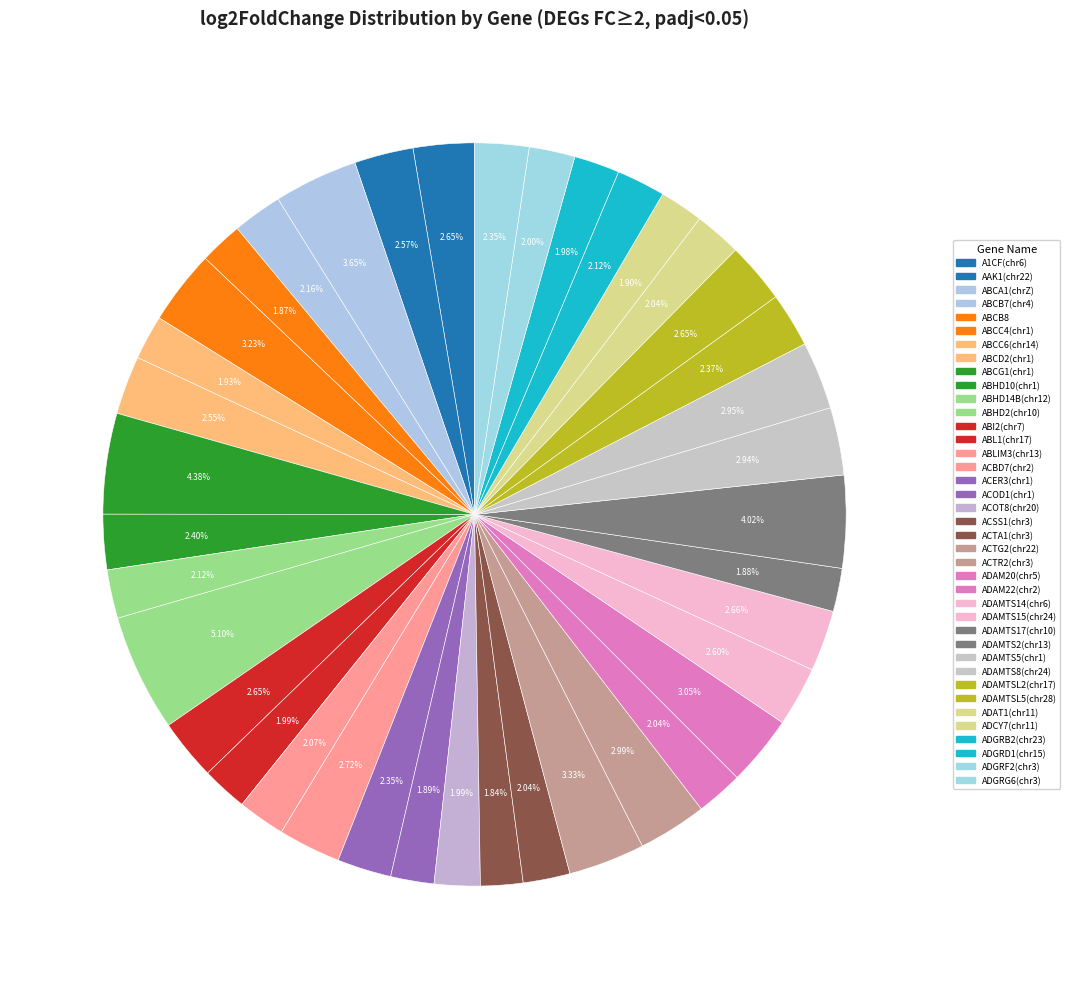

Is there any slice that represents more than half of the pie?

No